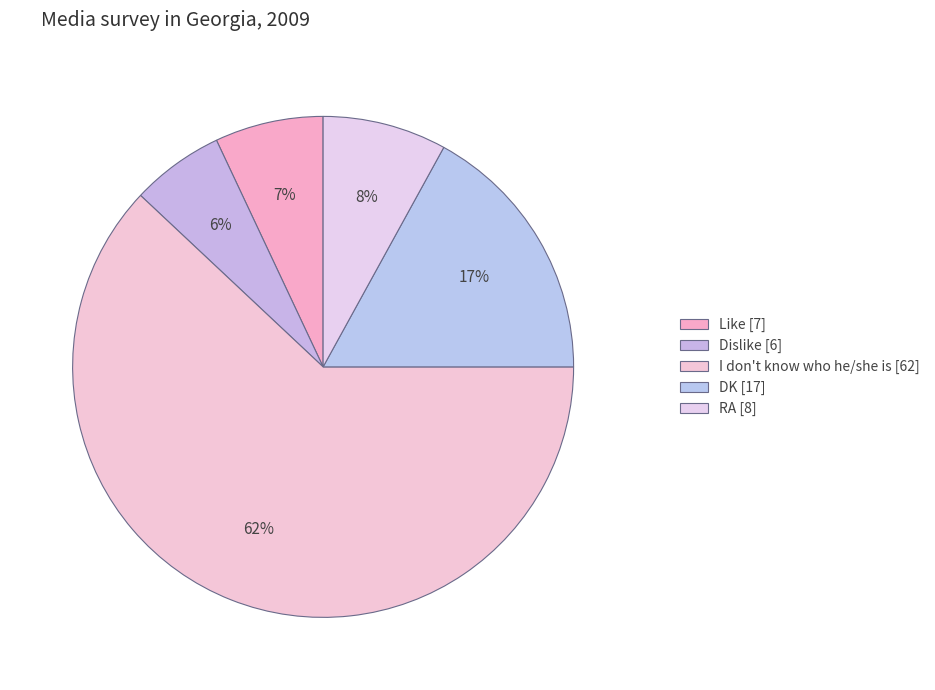

Which slice represents more than half of the pie?

I don't know who he/she is